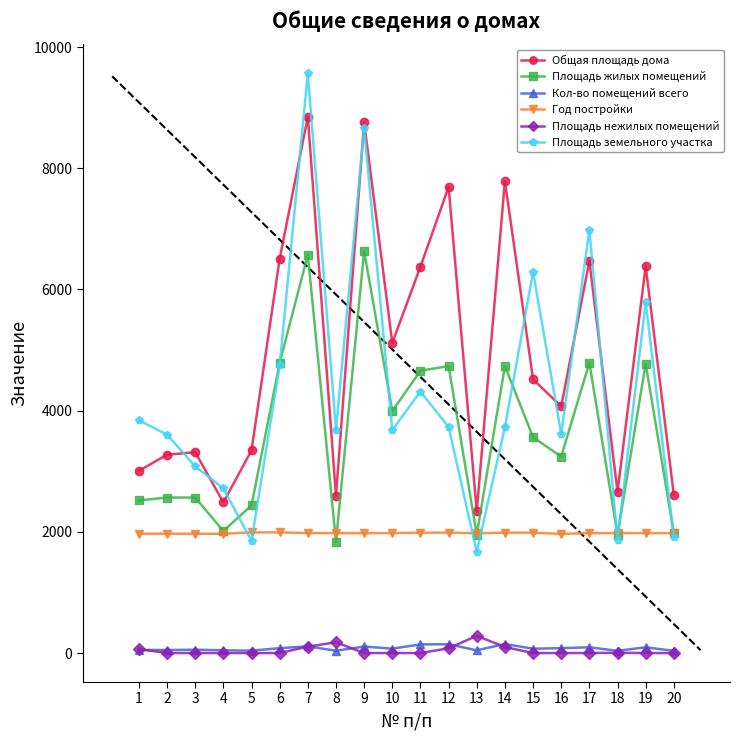

What is the maximum value for Год постройки?

1991.0